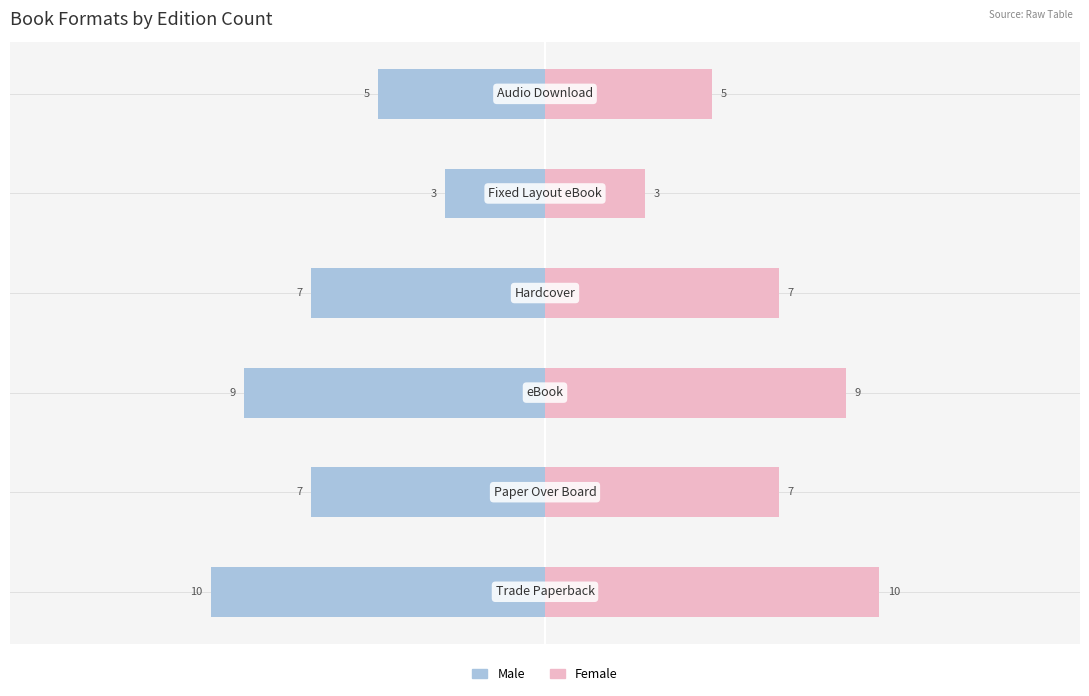

Reading left to right, transcribe all the data shown in this chart.

Male: -10	-7	-9	-7	-3	-5
Female: 10	7	9	7	3	5